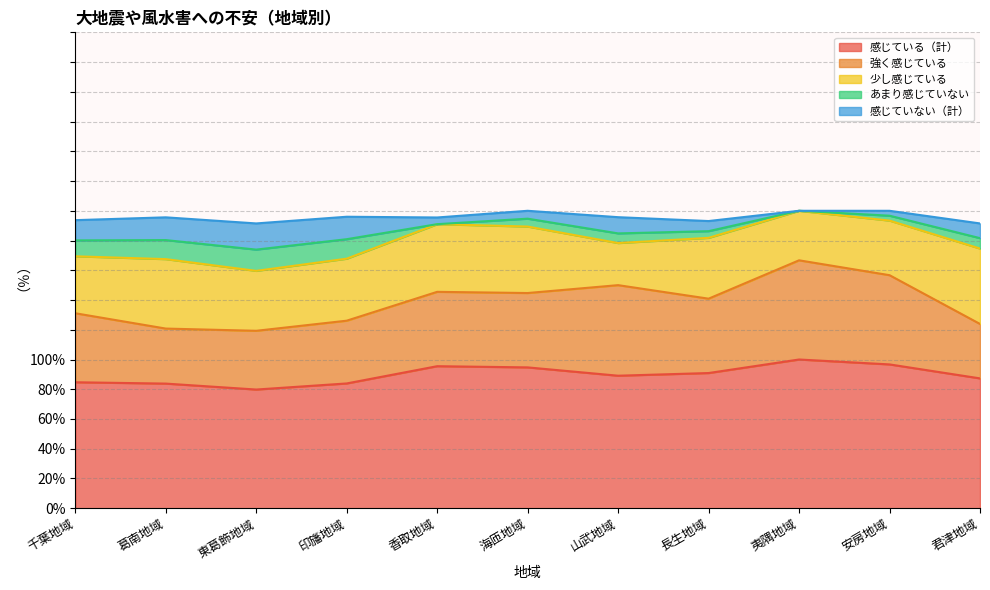

Reading right to left, what are all the values shown in this chart?

感じている（計）: 君津地域=87.3	安房地域=96.7	夷隅地域=100.0	長生地域=90.9	山武地域=89.1	海匝地域=94.7	香取地域=95.5	印旛地域=83.9	東葛飾地域=79.8	葛南地域=83.8	千葉地域=84.7
強く感じている: 君津地域=36.6	安房地域=60.0	夷隅地域=66.7	長生地域=50.0	山武地域=60.9	海匝地域=50.0	香取地域=50.0	印旛地域=42.2	東葛飾地域=39.5	葛南地域=37.0	千葉地域=46.4
少し感じている: 君津地域=50.7	安房地域=36.7	夷隅地域=33.3	長生地域=40.9	山武地域=28.3	海匝地域=44.7	香取地域=45.5	印旛地域=41.7	東葛飾地域=40.3	葛南地域=46.7	千葉地域=38.3
あまり感じていない: 君津地域=7.0	安房地域=3.3	夷隅地域=0.0	長生地域=4.5	山武地域=6.5	海匝地域=5.3	香取地域=0.0	印旛地域=13.1	東葛飾地域=14.3	葛南地域=12.8	千葉地域=10.7
感じていない（計）: 君津地域=9.9	安房地域=3.3	夷隅地域=0.0	長生地域=6.8	山武地域=10.9	海匝地域=5.3	香取地域=4.5	印旛地域=15.1	東葛飾地域=17.6	葛南地域=15.3	千葉地域=13.6